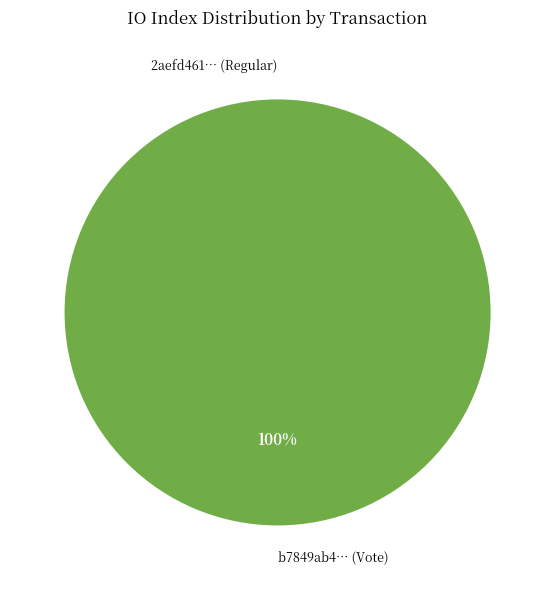

Which slice is the smallest?

Regular (index 0)